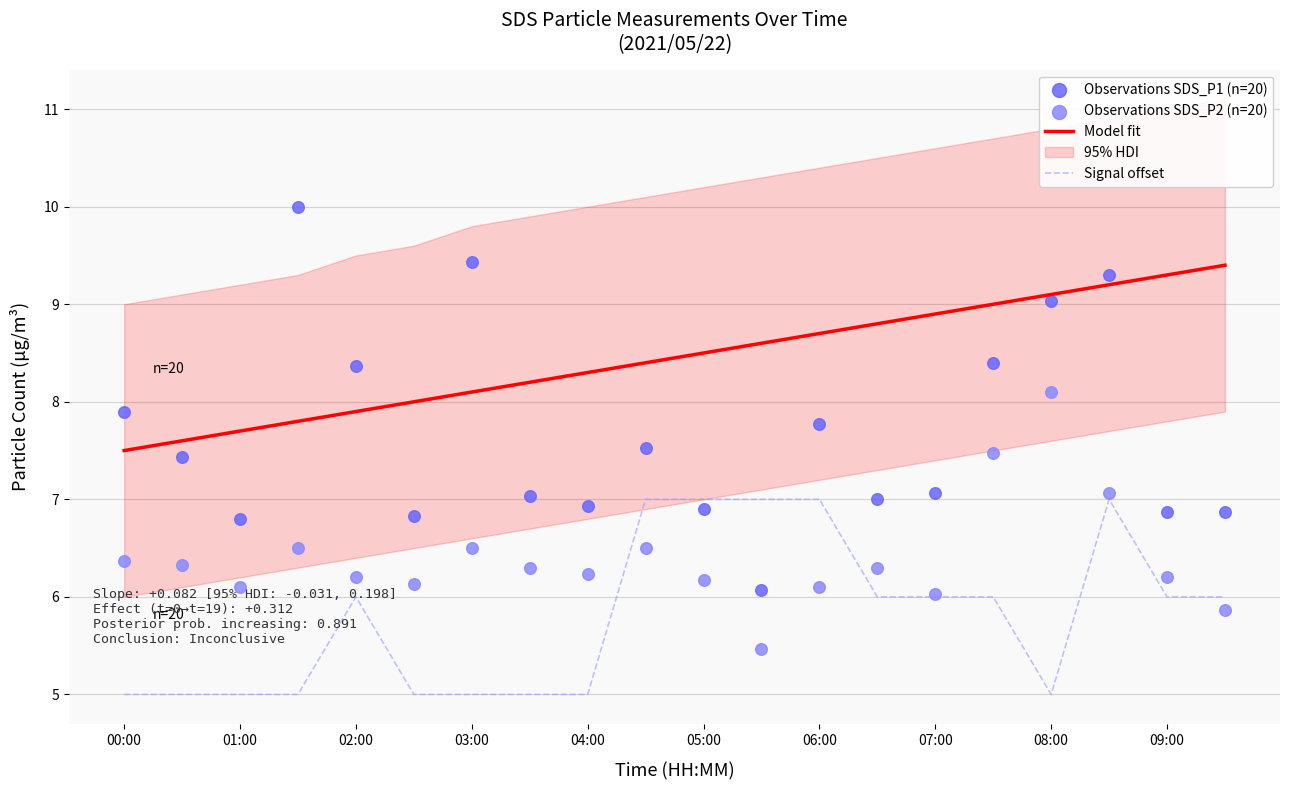

True or false: Model fit and Signal offset intersect in this chart.

False